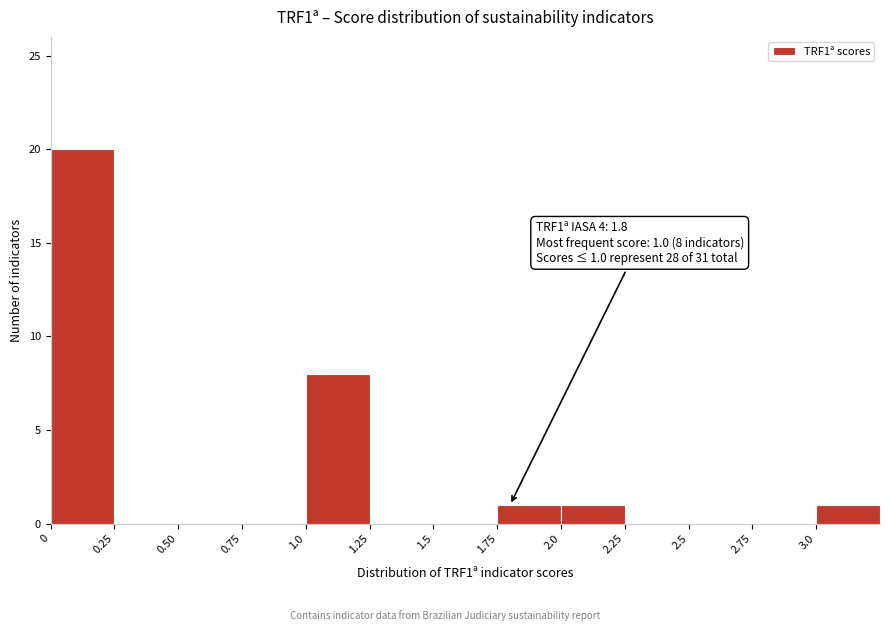

Over which range of the x-axis is the bar tallest?

0.00 to 0.25